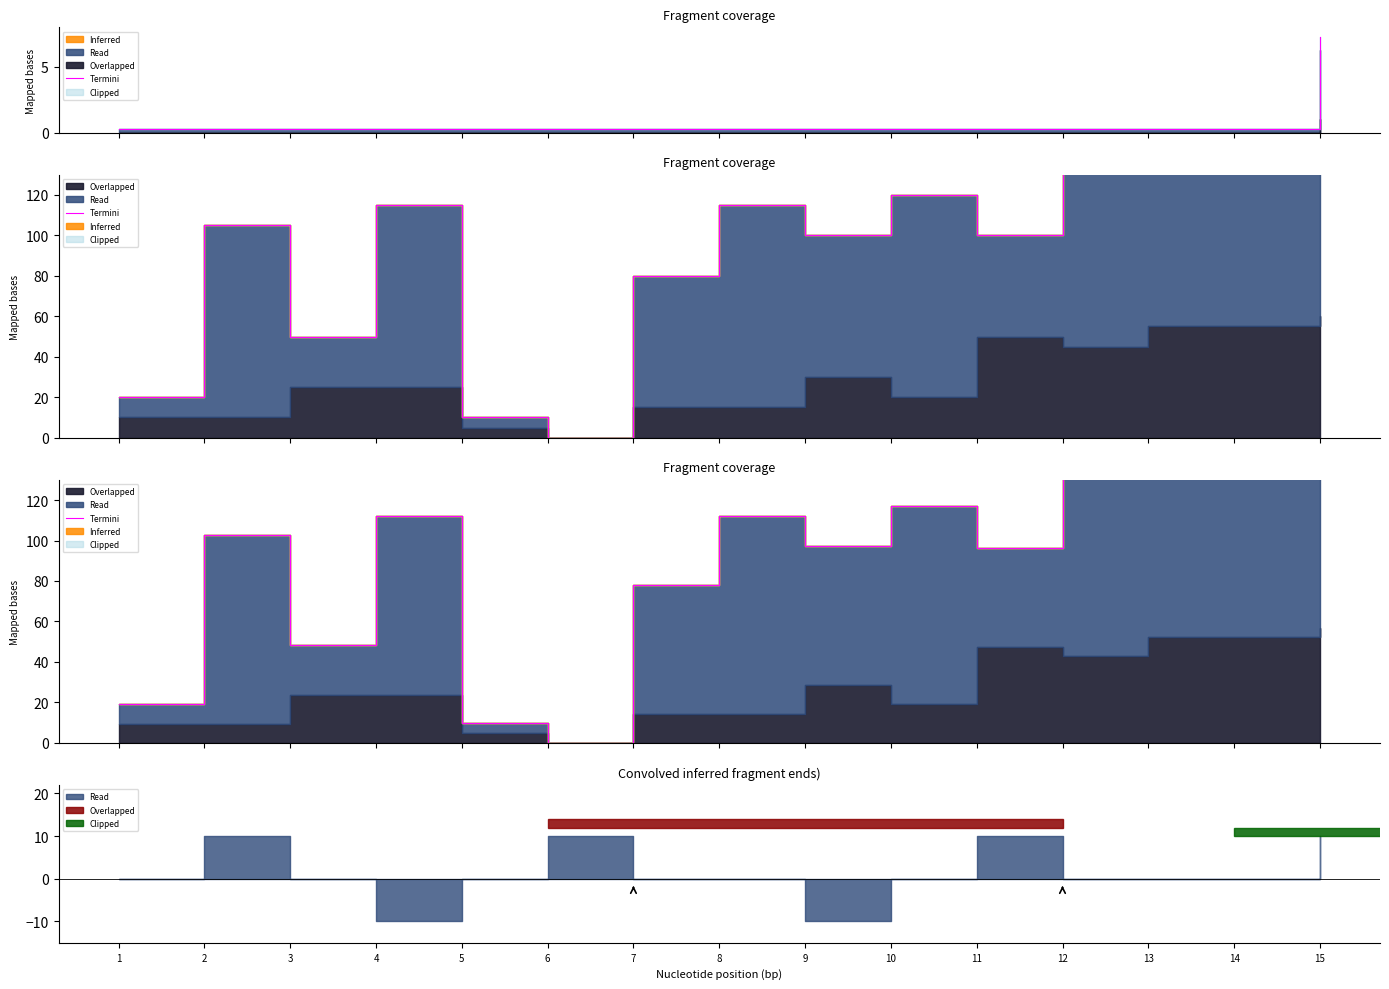

What is the approximate value at 15?

155.0